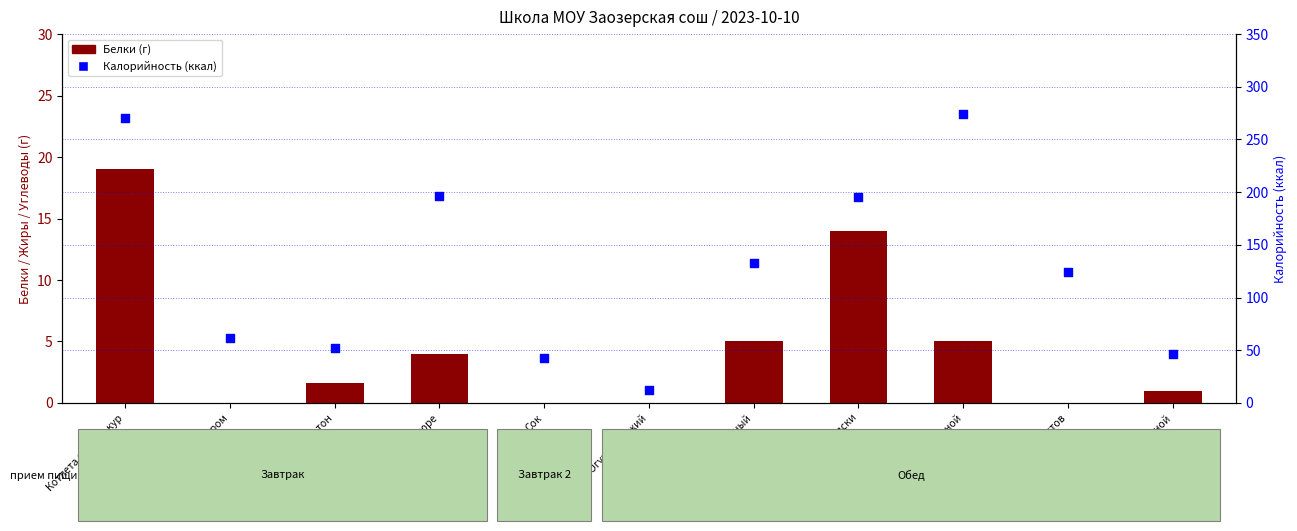

Which series has the widest spread of Y values?

Калорийность (ккал)